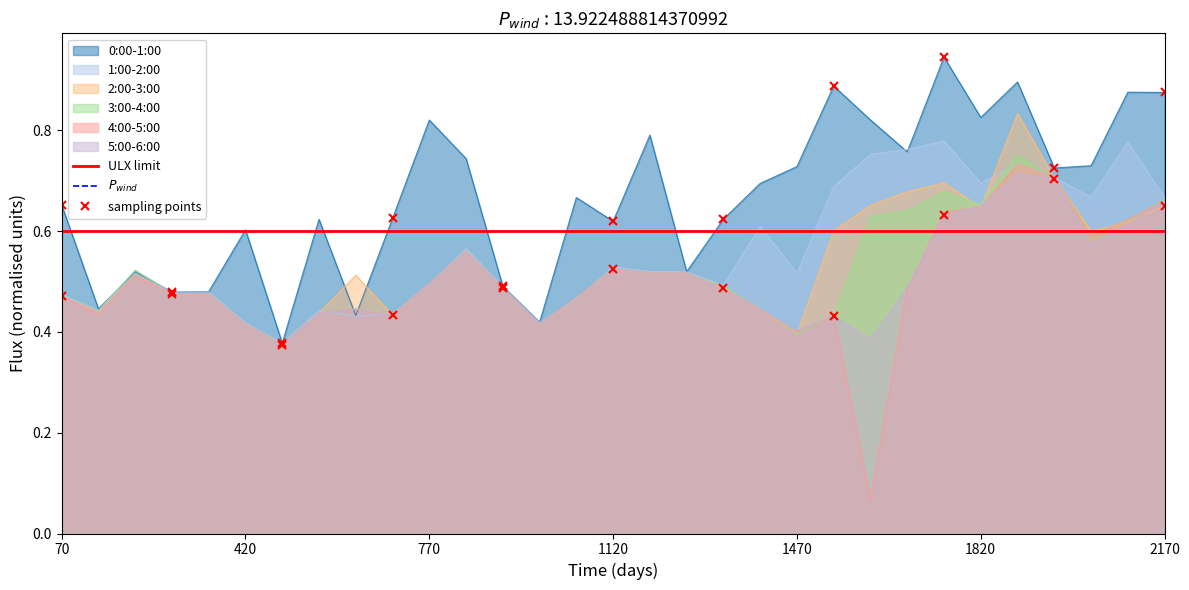

The 5:00-6:00 series shows 0.3 at 2170. True or false?

False